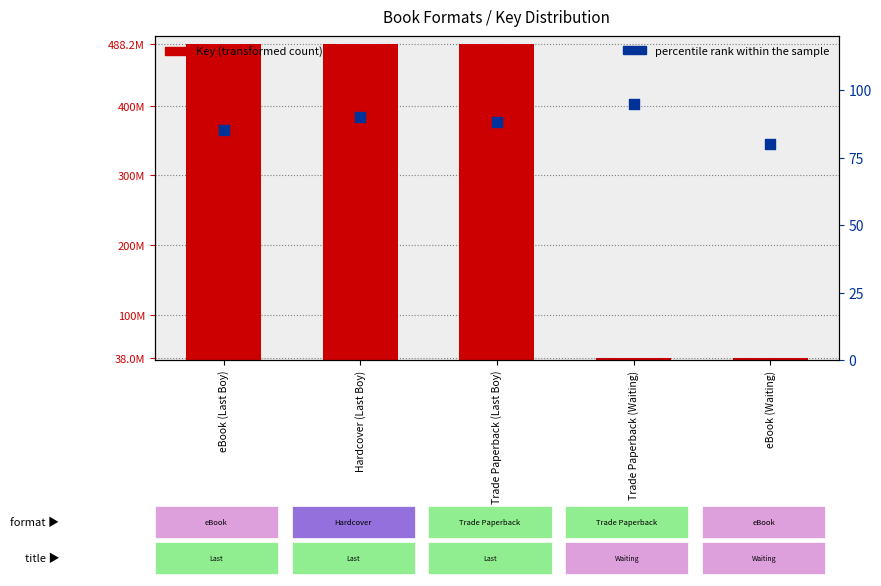

Which series contains the lowest Y value?

percentile rank within the sample